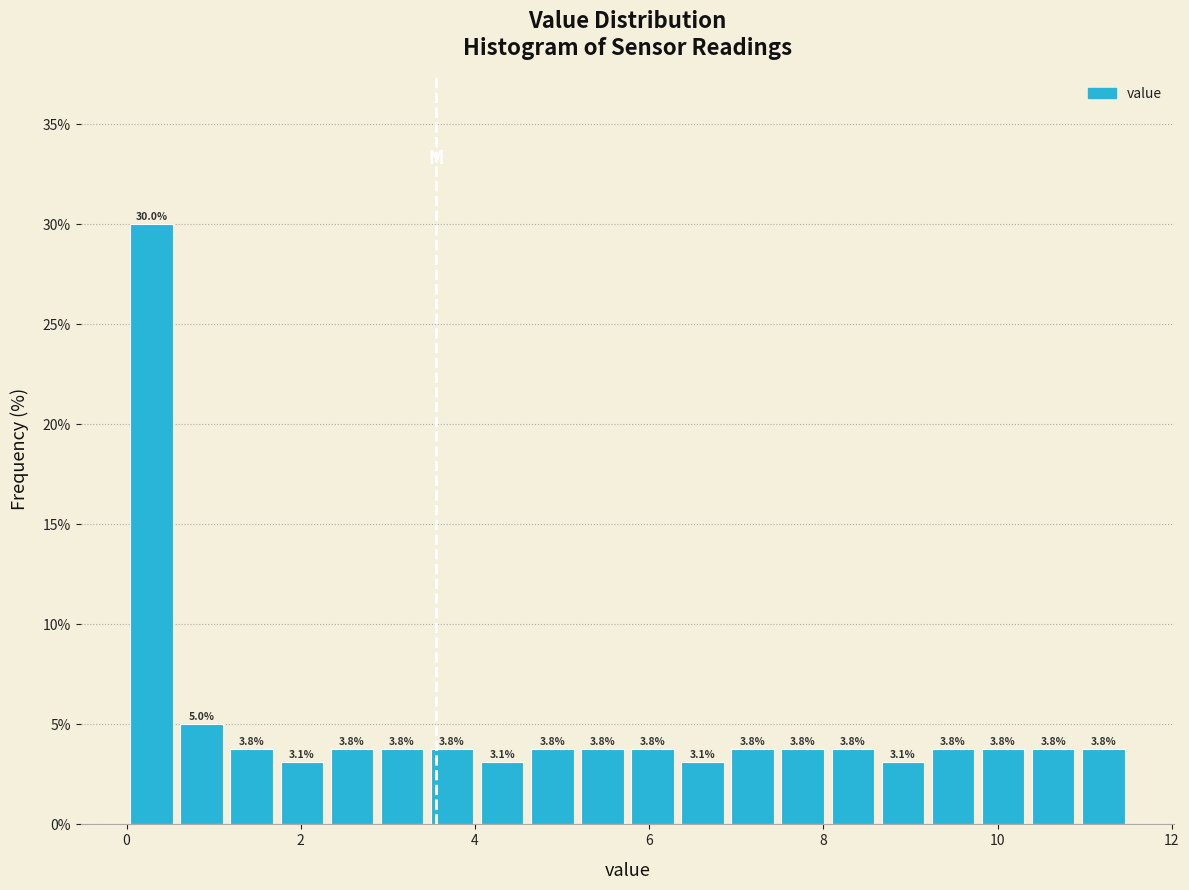

Read against the x-axis, roughly where is the centre of the tallest bar?

0.2